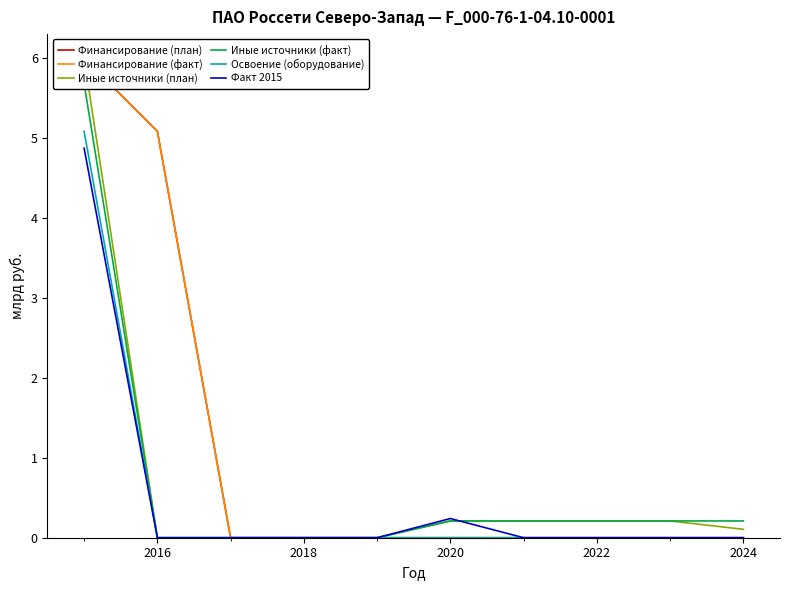

Where is Финансирование (факт) nearest to the value 3?

2016